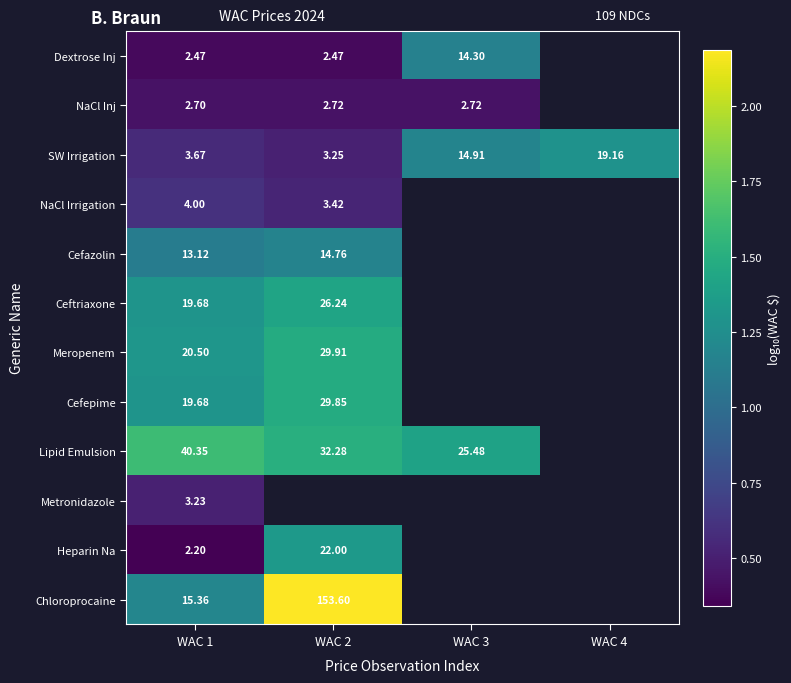

Which has a higher value, WAC 1 or WAC 4?

WAC 4